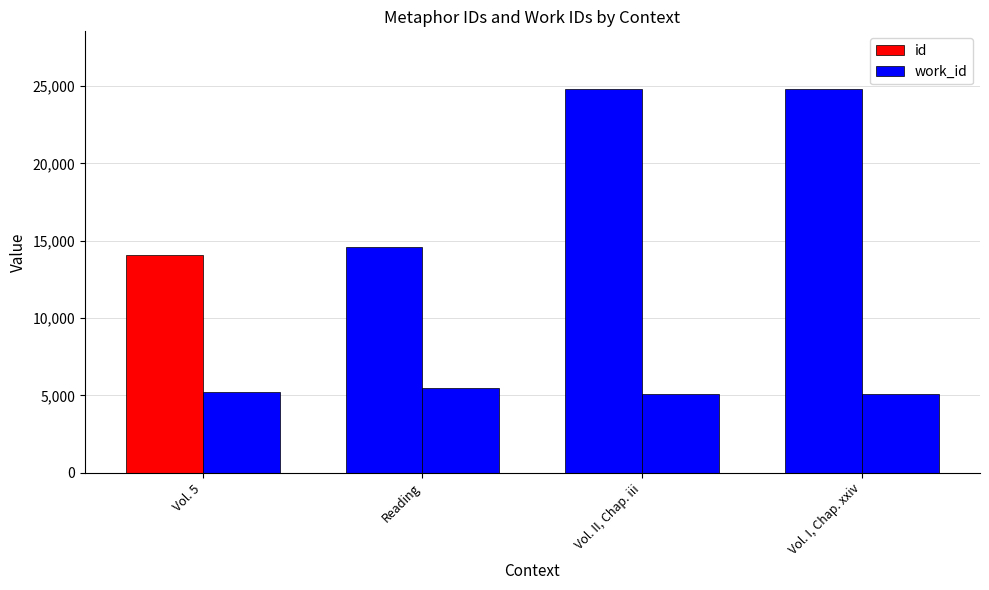

At which label does work_id reach its peak?

Reading